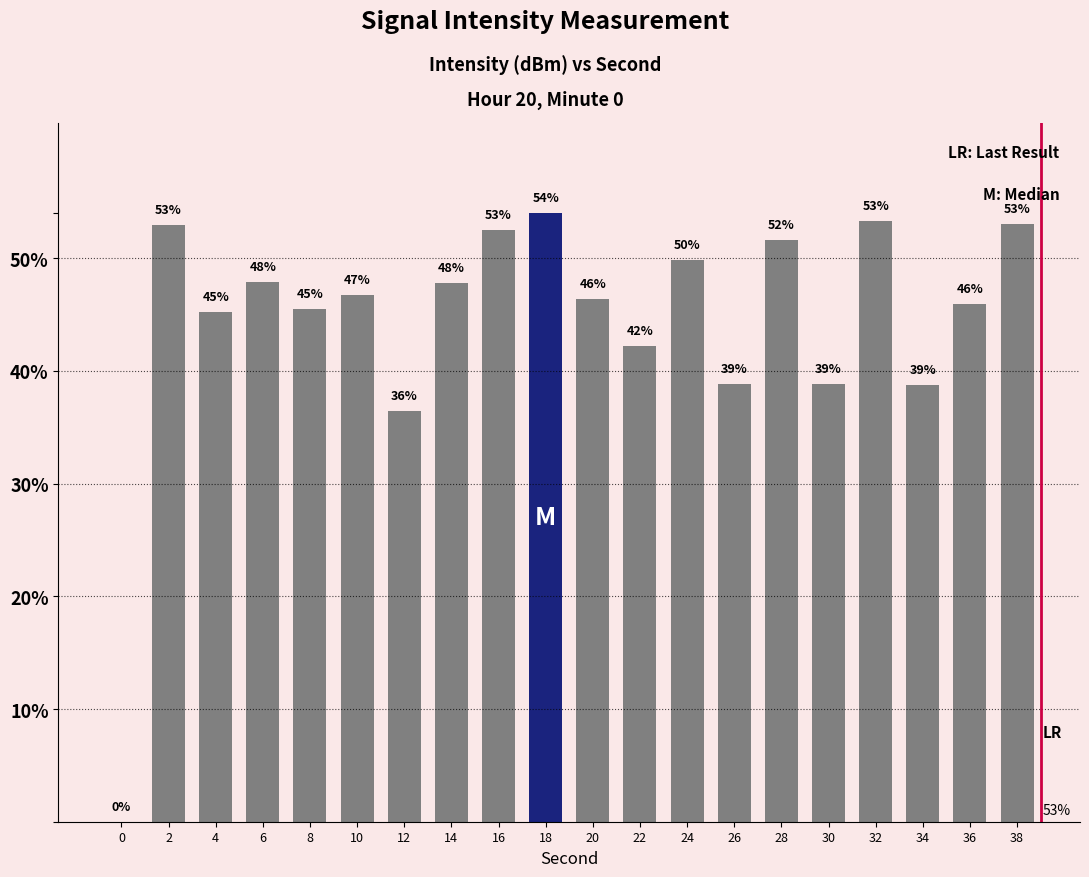

How many series are shown in this chart?

1